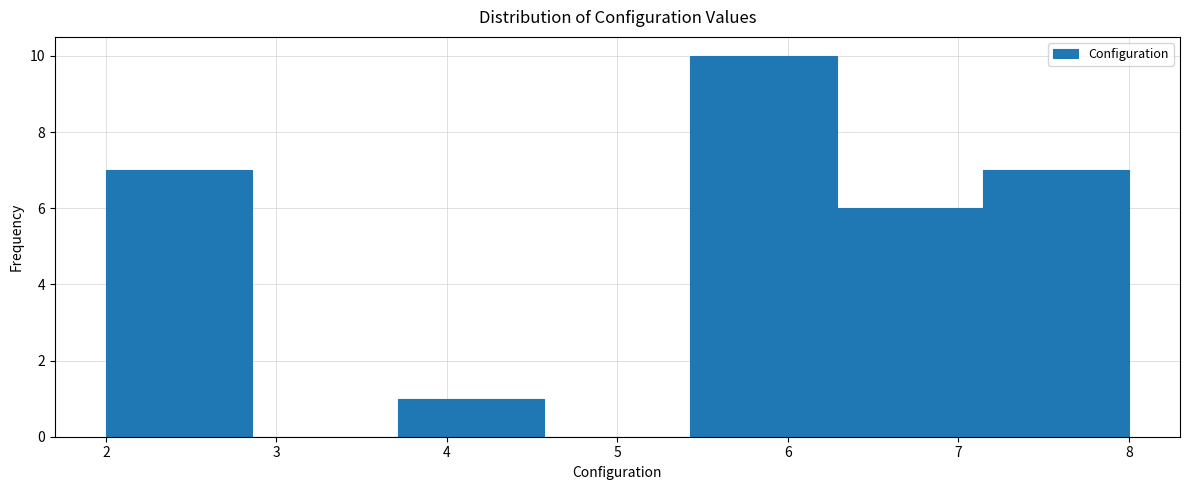

How tall is the bar that spans 5.4 to 6.3 on the x-axis? Neither the bar edges nor the heights are printed on the chart, so give them approximately, as read against the axes.

10